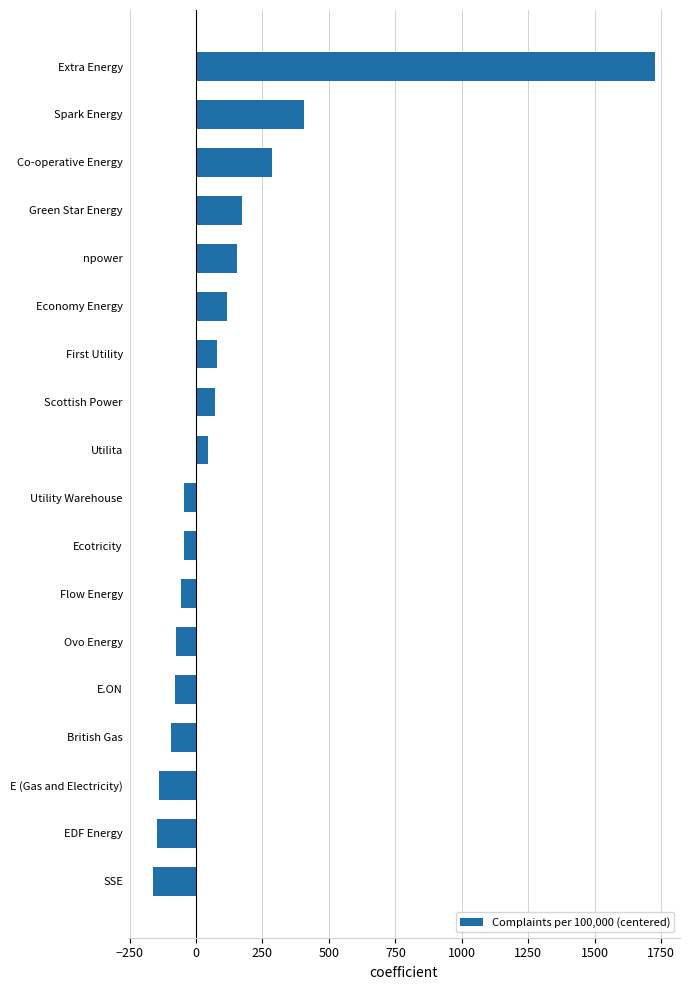

The chart shows a value of 230.6 at npower. True or false?

False